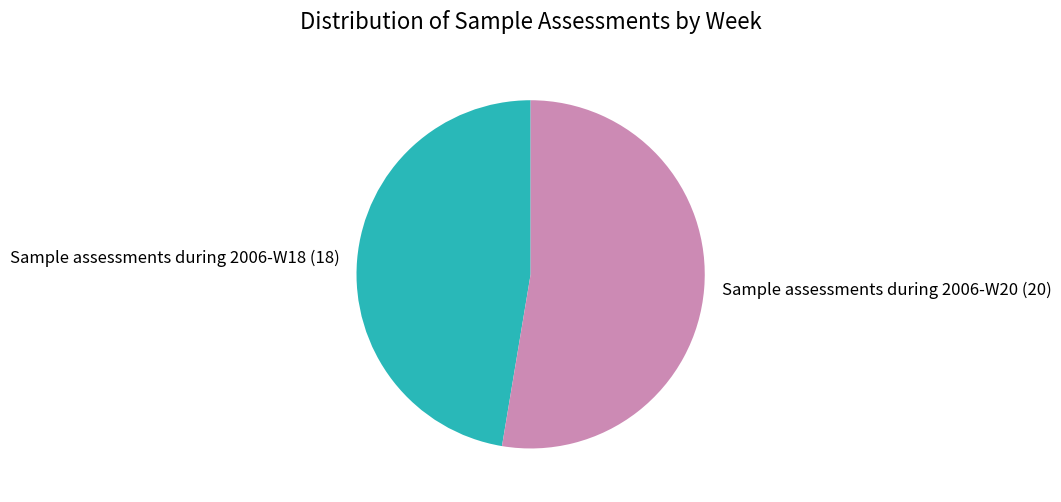

Is it true that Sample assessments during 2006-W20 is 53% of the pie?

True